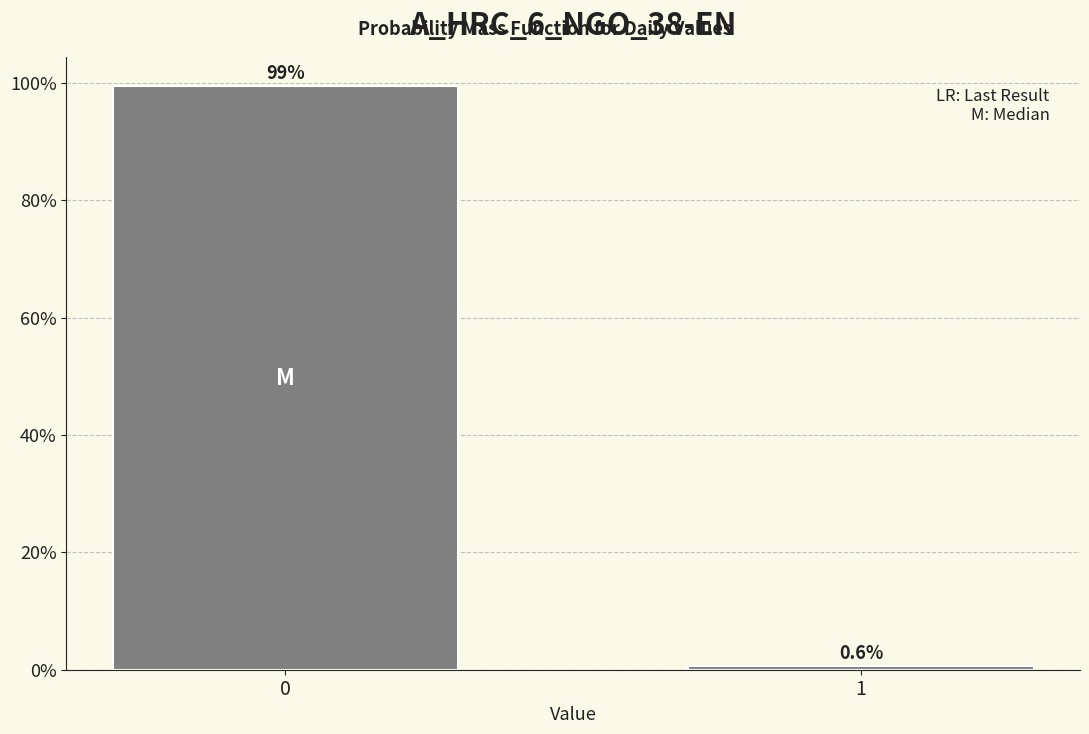

Reading right to left, extract all data points from this chart.

0.6	99.4